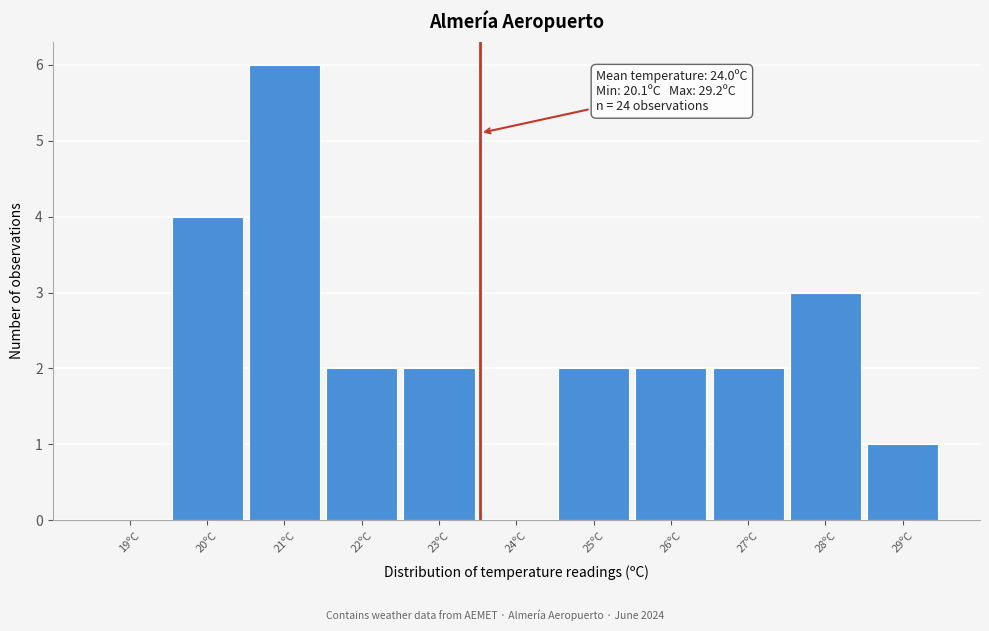

Reading left to right, transcribe all the data shown in this chart.

19ºC=0	20ºC=4	21ºC=6	22ºC=2	23ºC=2	24ºC=0	25ºC=2	26ºC=2	27ºC=2	28ºC=3	29ºC=1